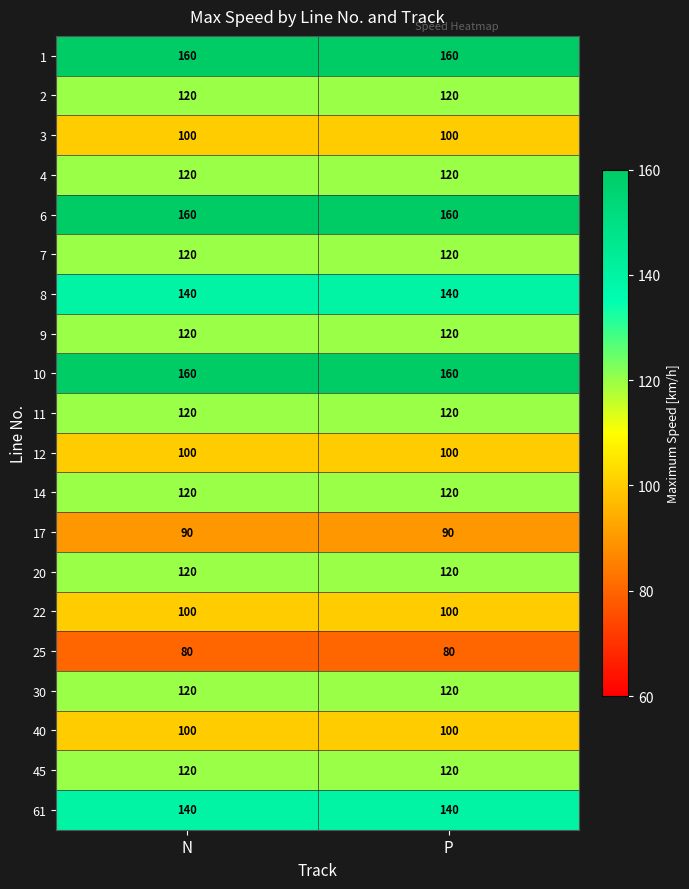

Is it true that 6 equals 160 at N?

True